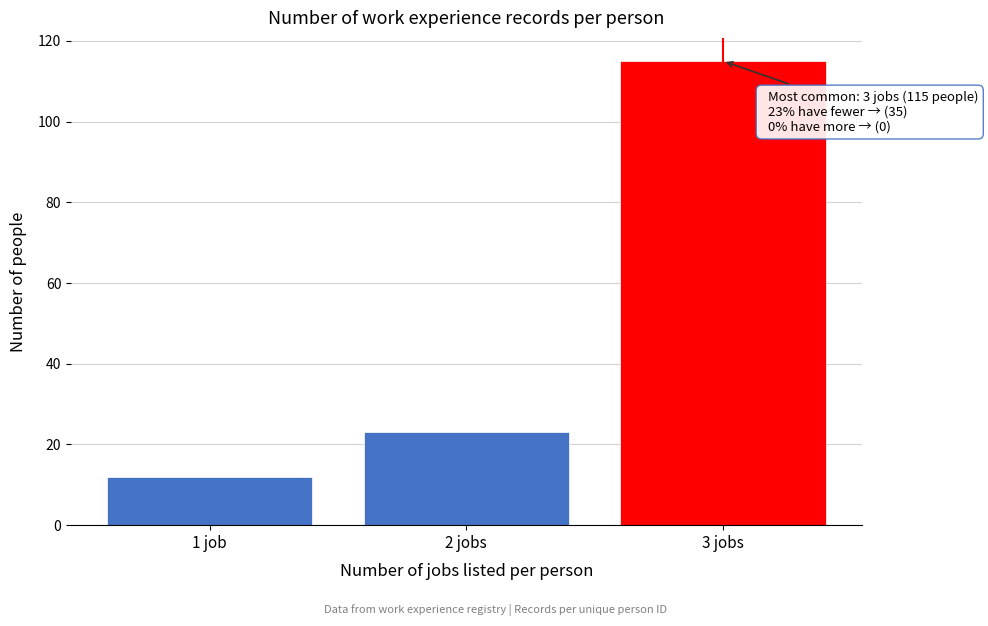

Reading right to left, extract all data points from this chart.

115	23	12